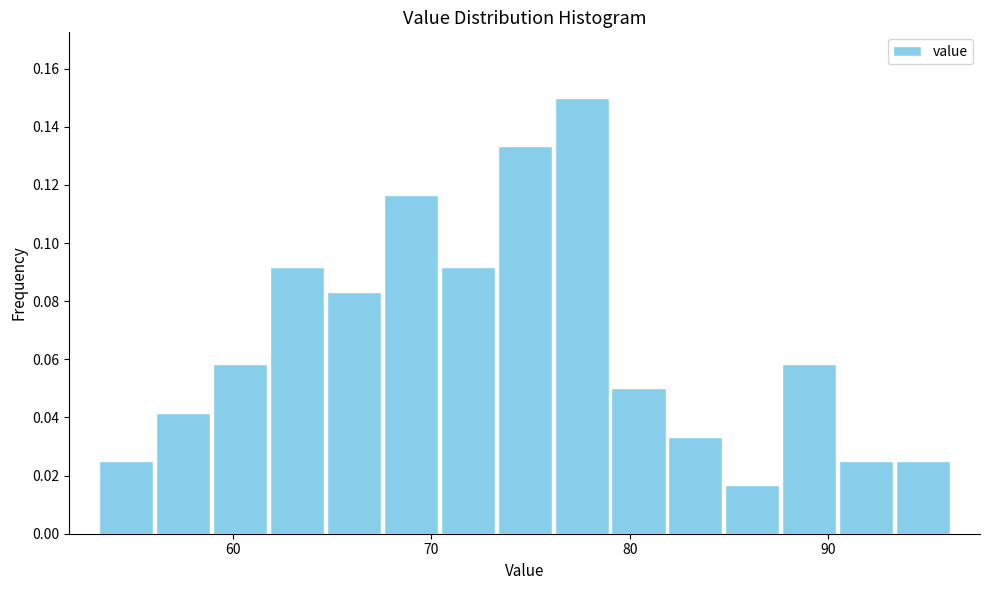

Around what value on the x-axis is the tallest bar? Give the approximate position of its centre, as read against the axis.

78